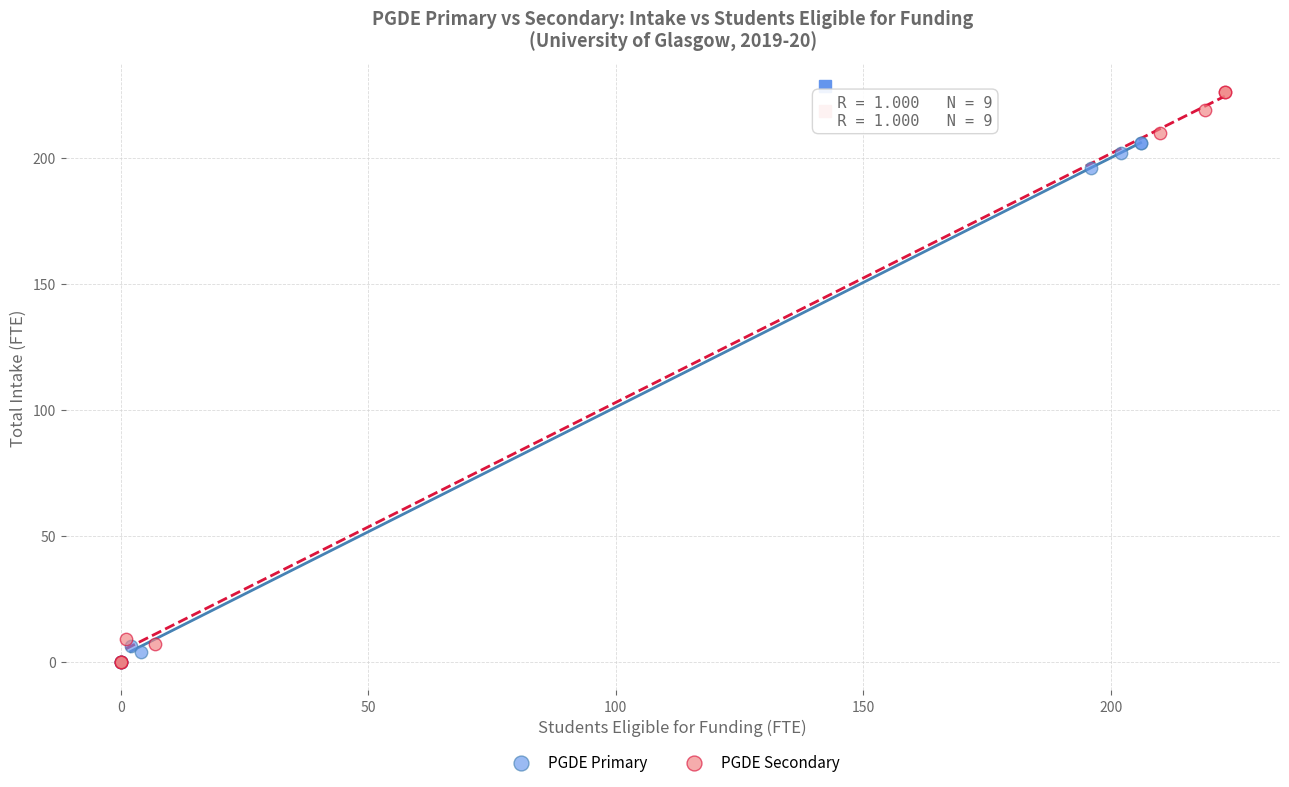

Which series reaches the maximum Y coordinate?

PGDE Secondary